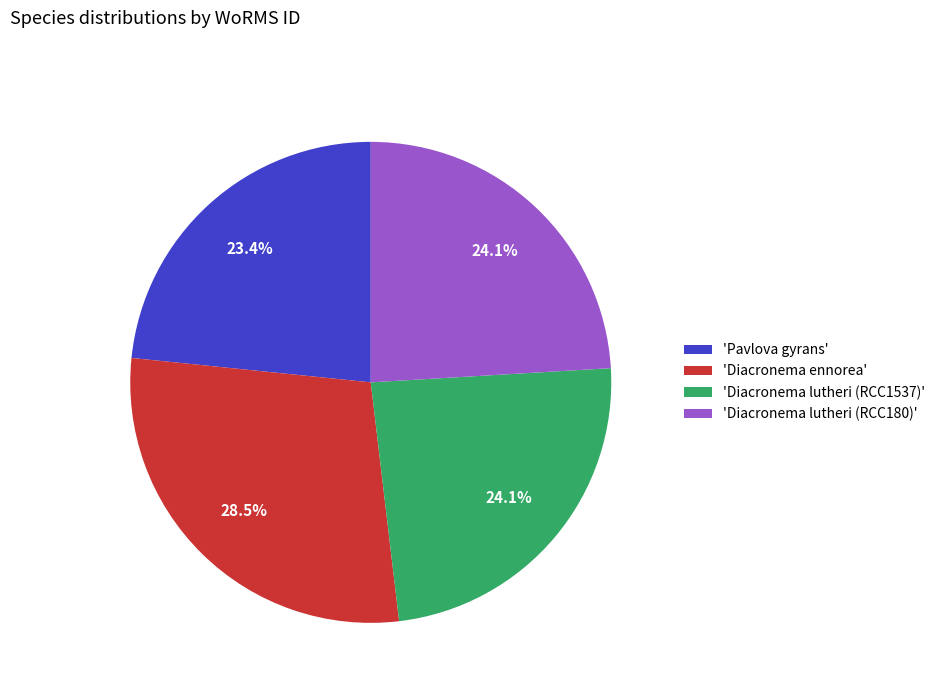

Does 'Diacronema lutheri (RCC1537)' represent more than half of the total?

No